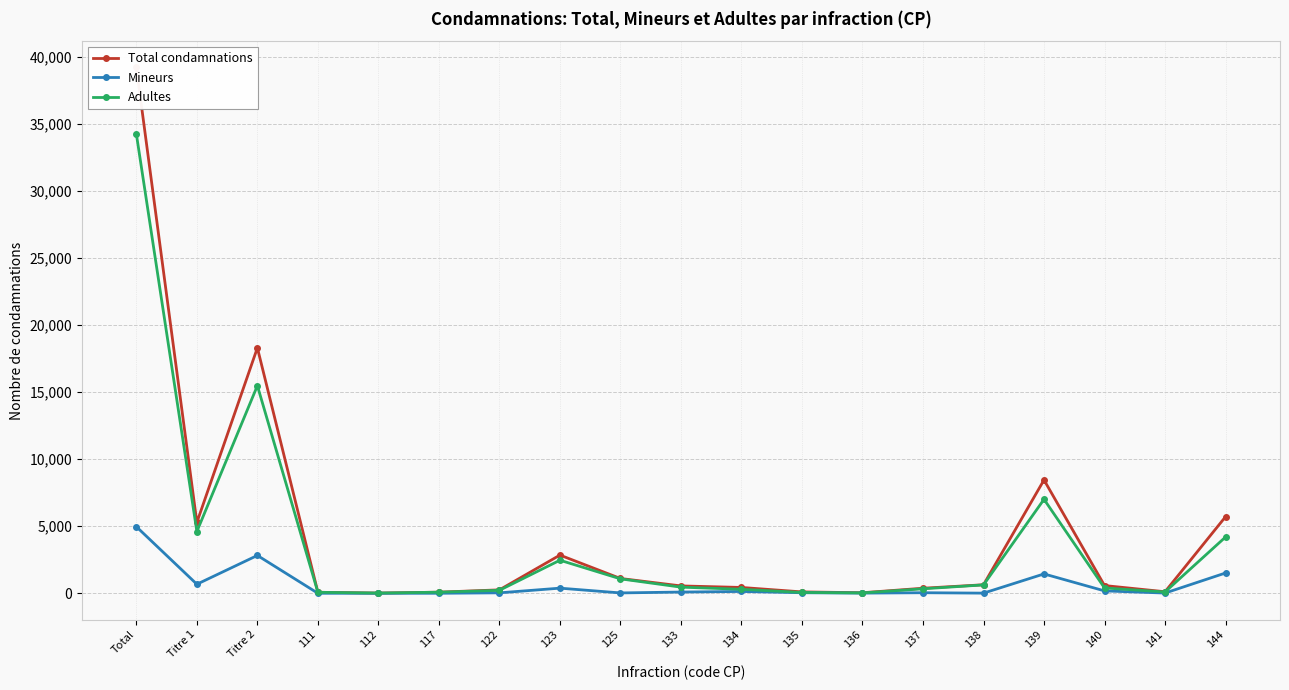

Which category has the highest value in the Total condamnations series?

Total